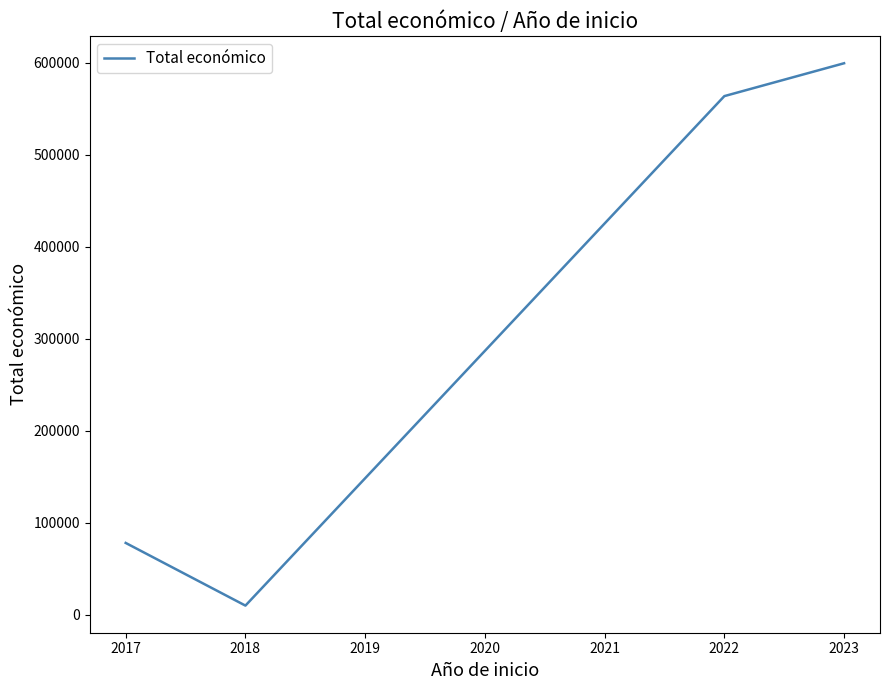

What is the sum of all values?

1261281